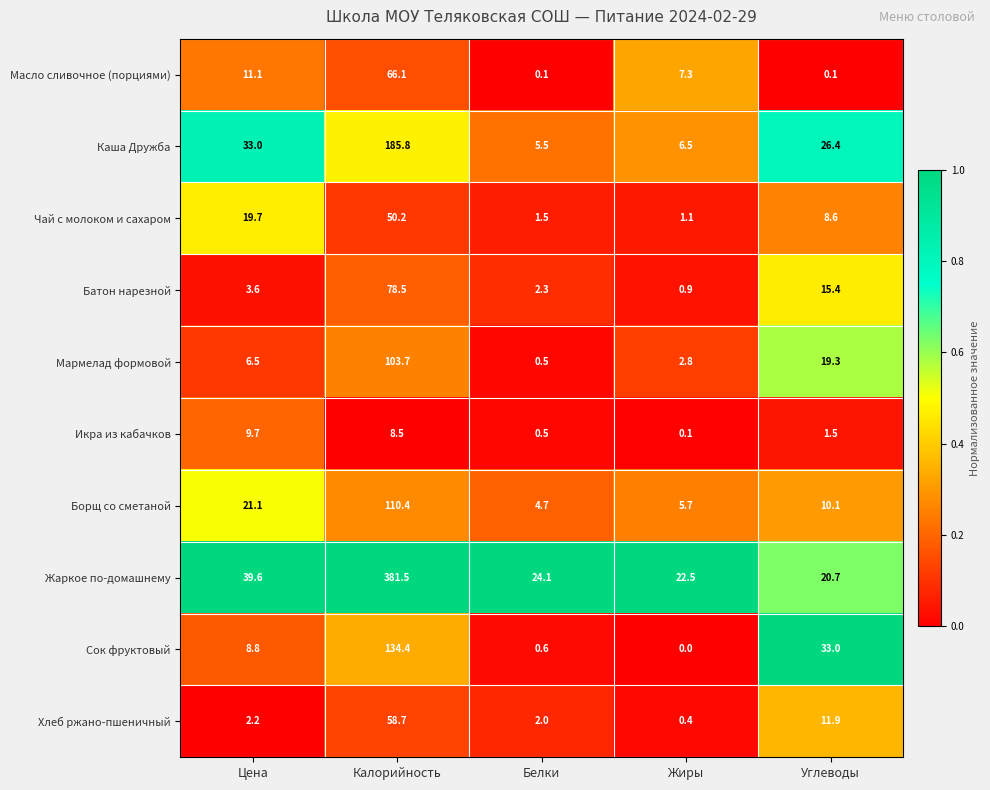

Which label corresponds to the smallest value in the chart?

Жиры